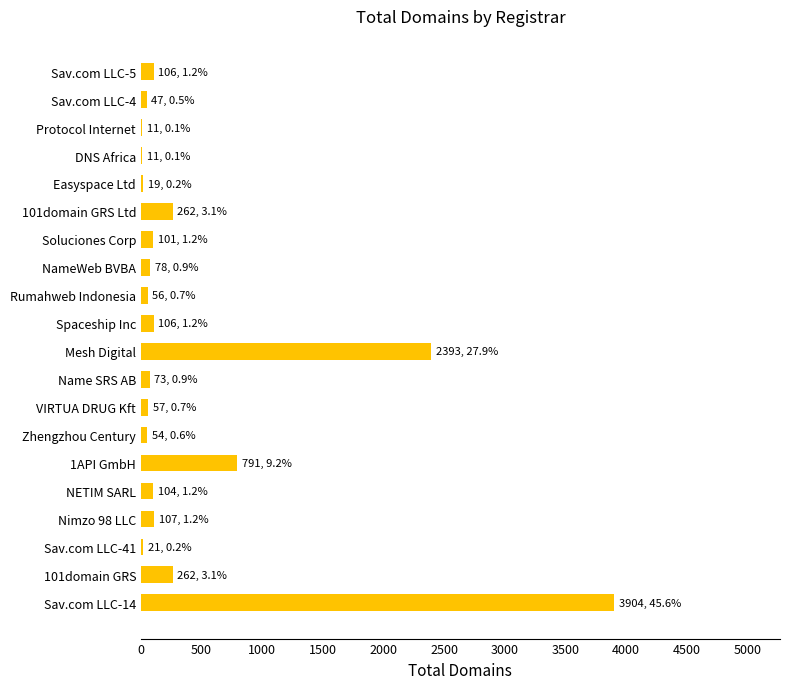

What is the change in value from Nimzo 98 LLC to Mesh Digital?

+2286